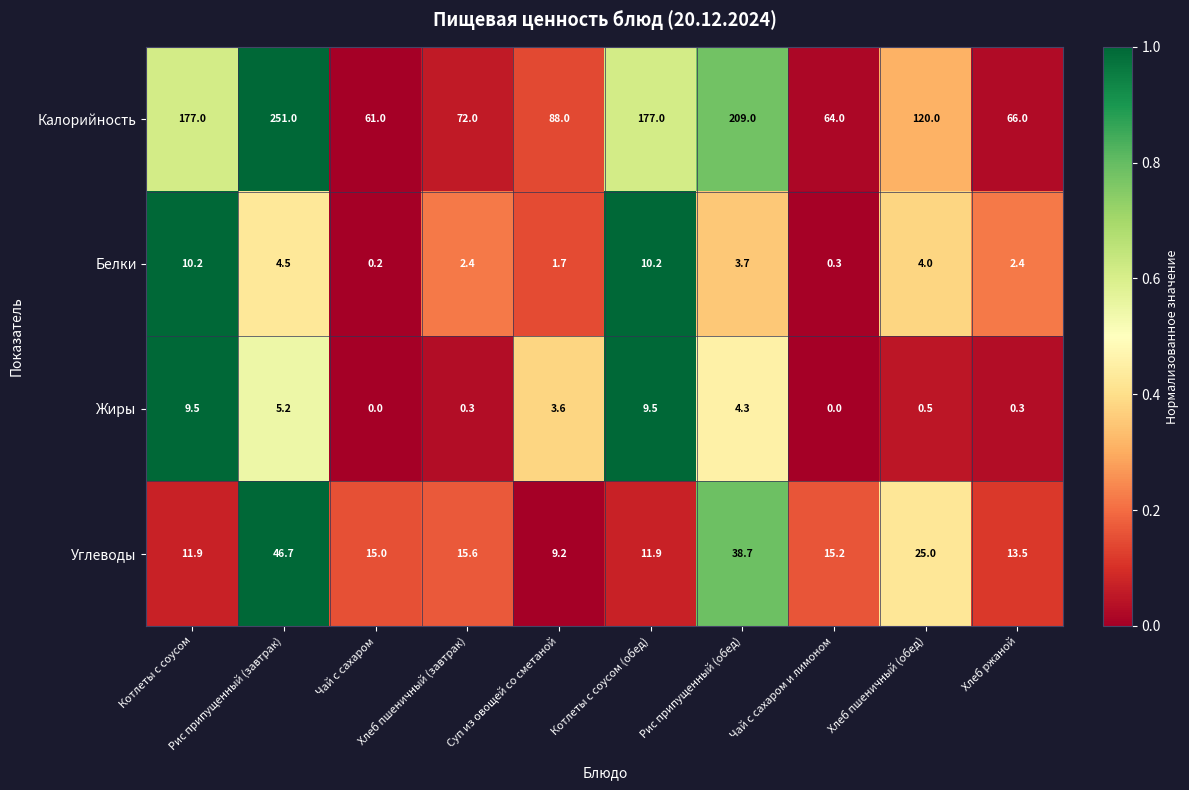

Rank the series by their maximum value, from highest to lowest.

Калорийность, Углеводы, Белки, Жиры